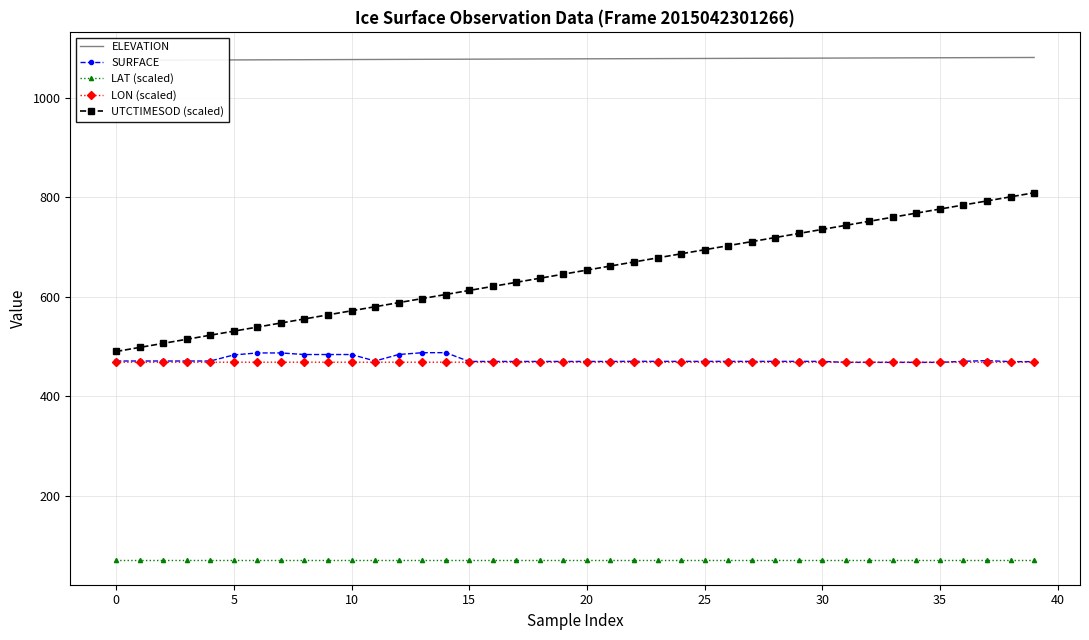

What is the sum of the ELEVATION values at 29 and 28?

2160.5